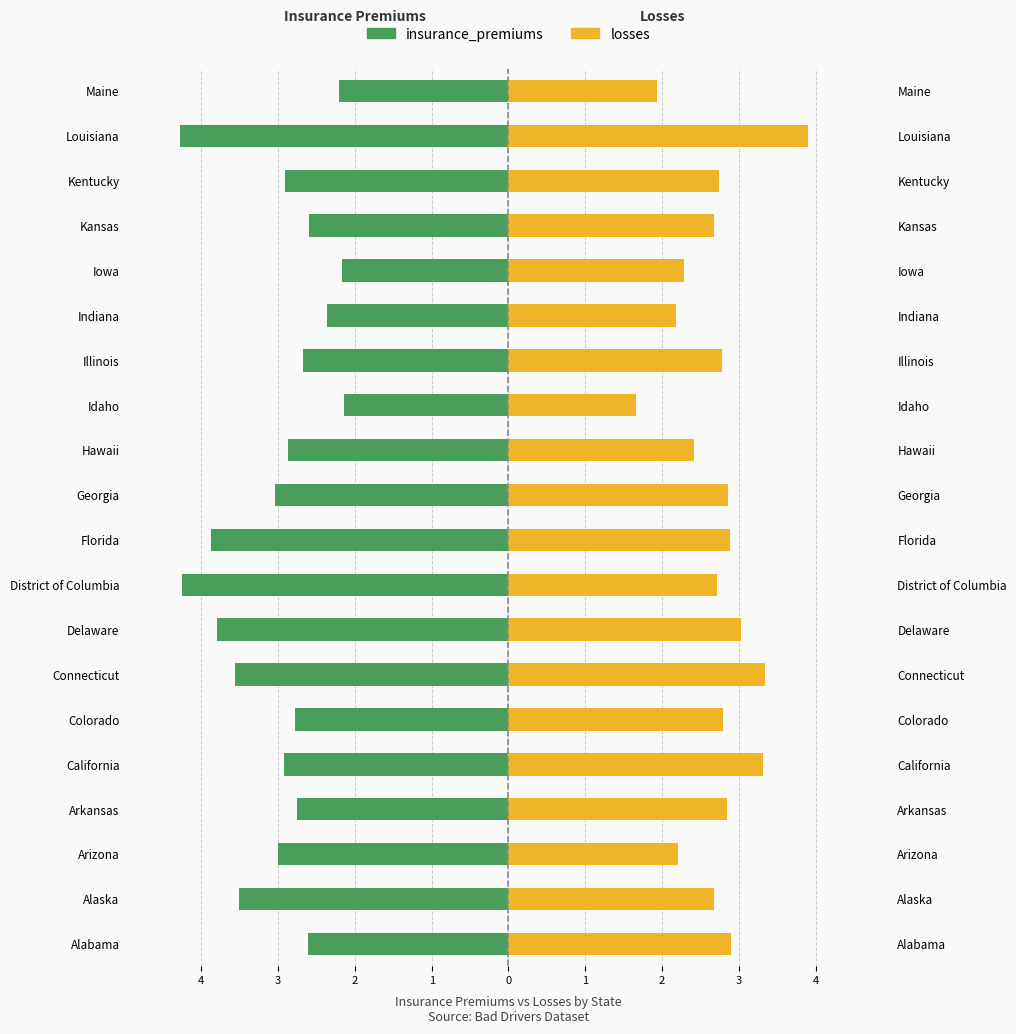

At Iowa, list the series in order from smallest to largest.

insurance_premiums, losses